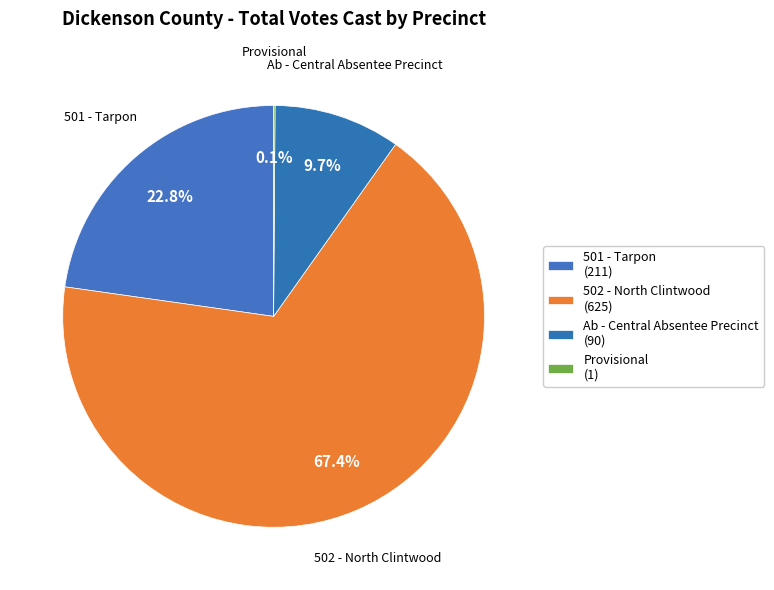

Count the number of slices in the pie.

4